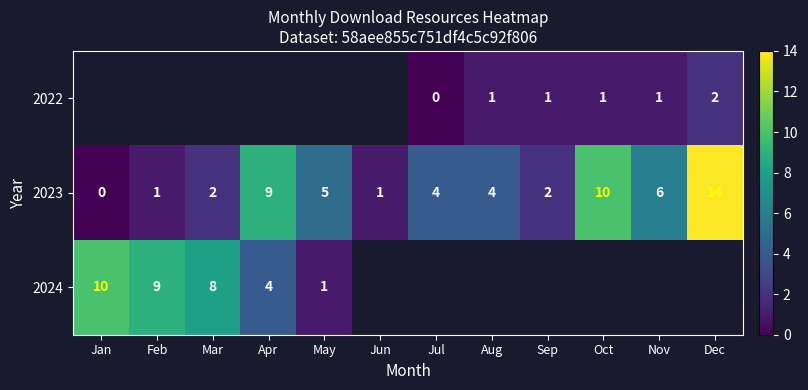

The value of 2023 at Aug is 6. True or false?

False